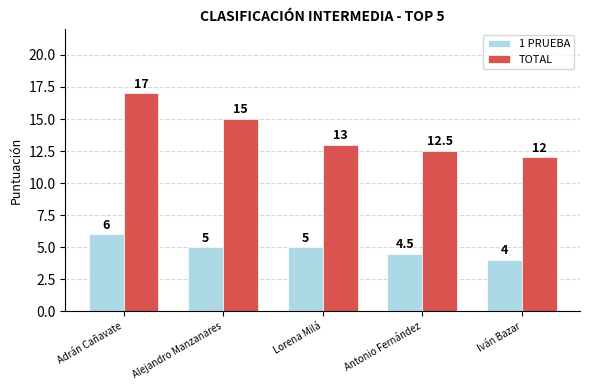

True or false: TOTAL has a value of 3.5 at Antonio Fernández.

False